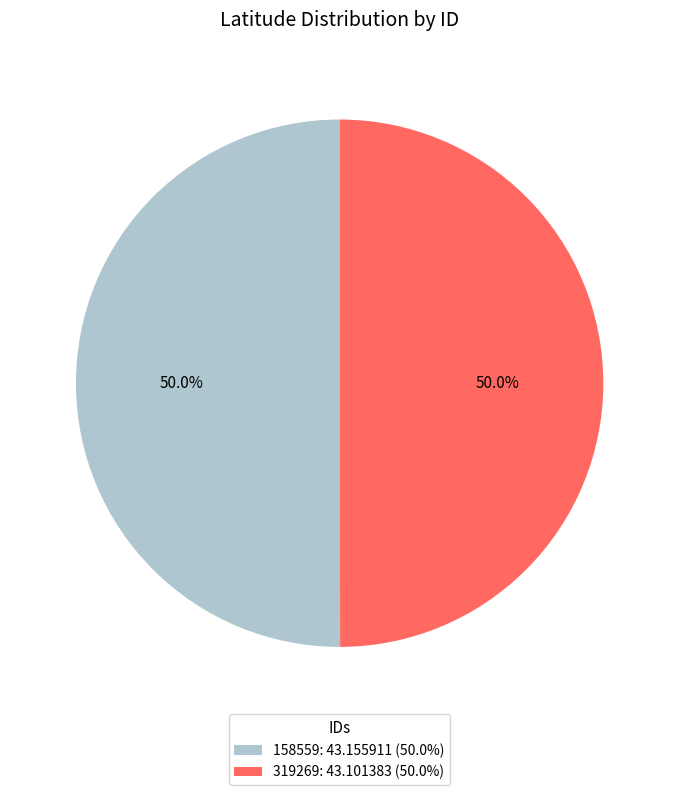

To the nearest percent, what portion does 319269 represent?

50%